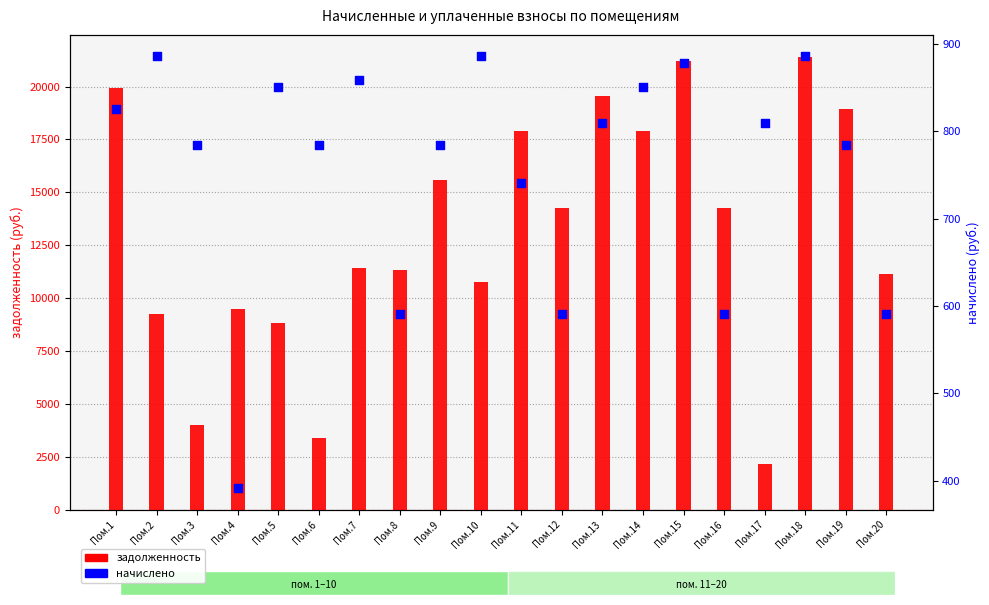

Which series has the largest total across all categories?

задолженность